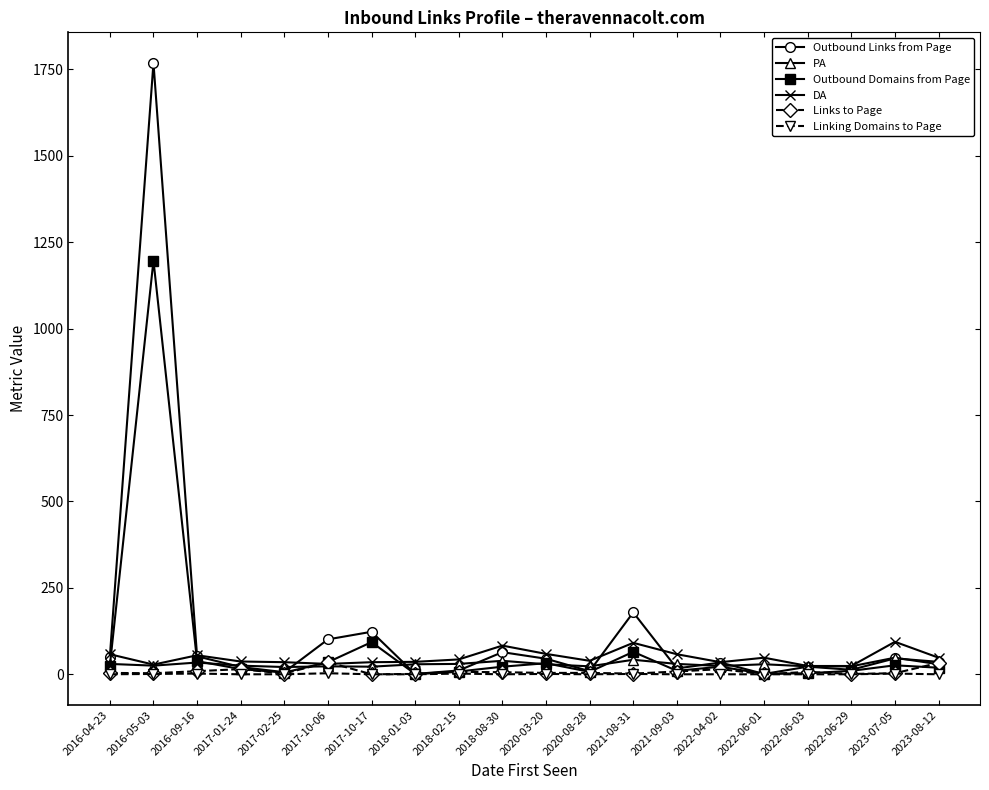

At how many categories does at least one series exceed 202?

1